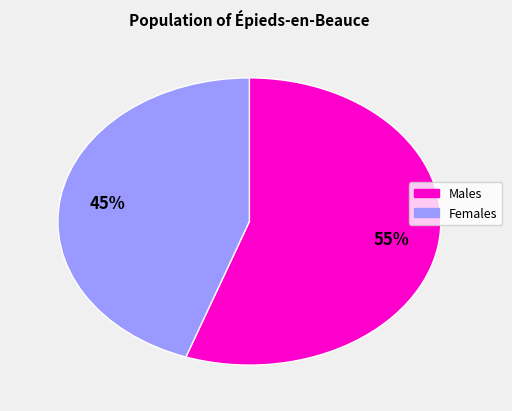

To the nearest percent, what is the average slice percentage?

50%